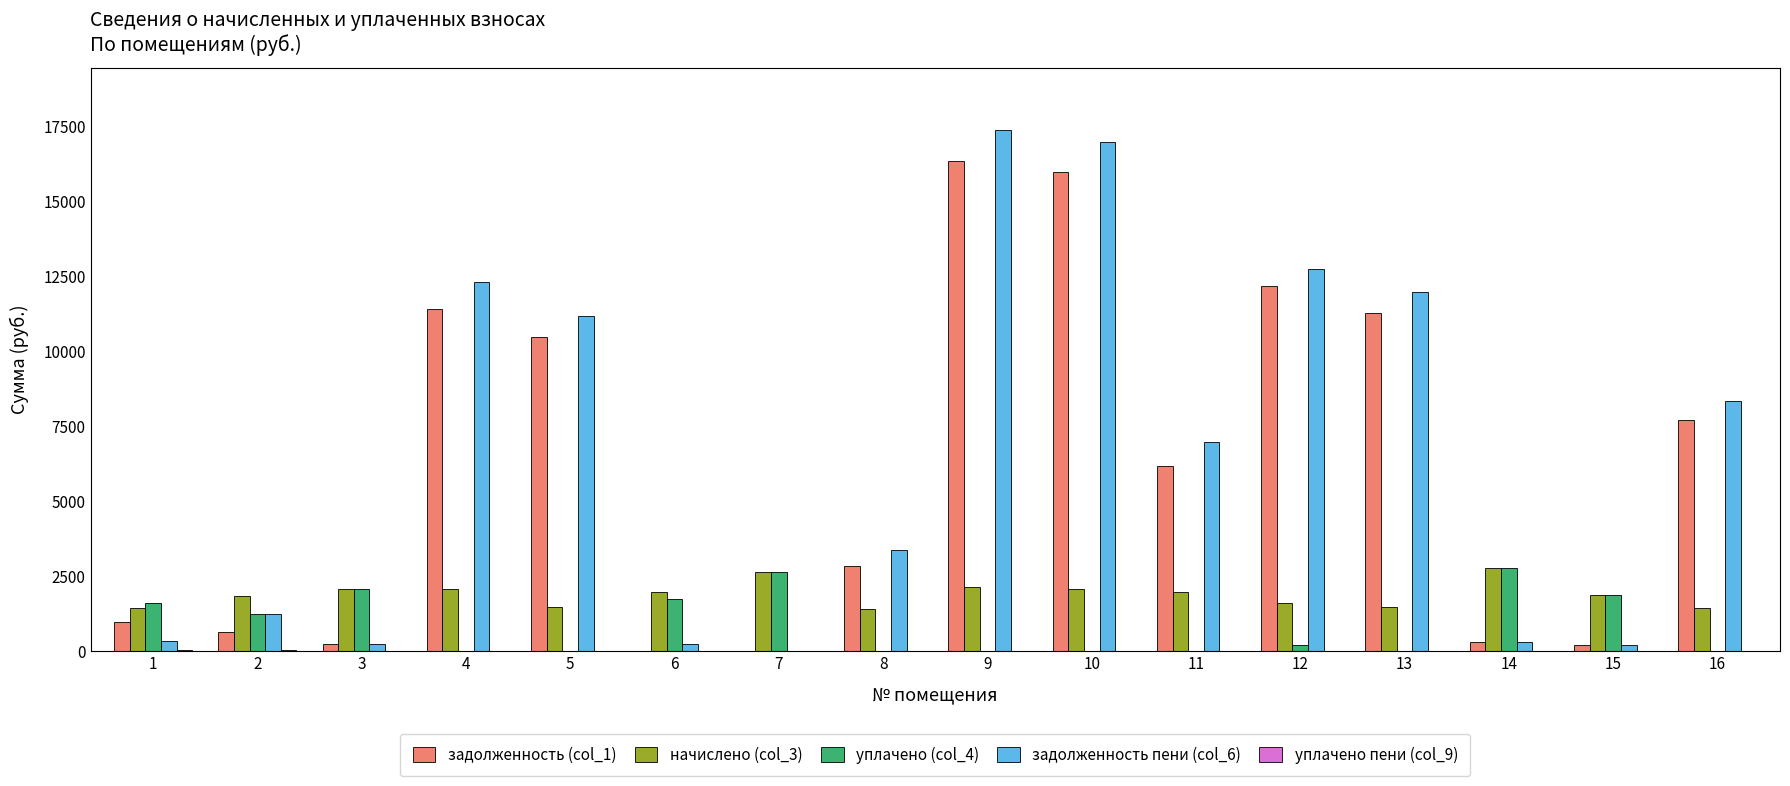

What is the total value across all series at 7?

5300.5